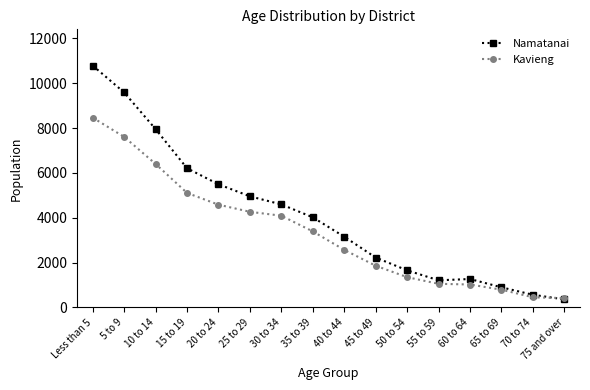

At which category does the chart reach its peak across all series?

Less than 5